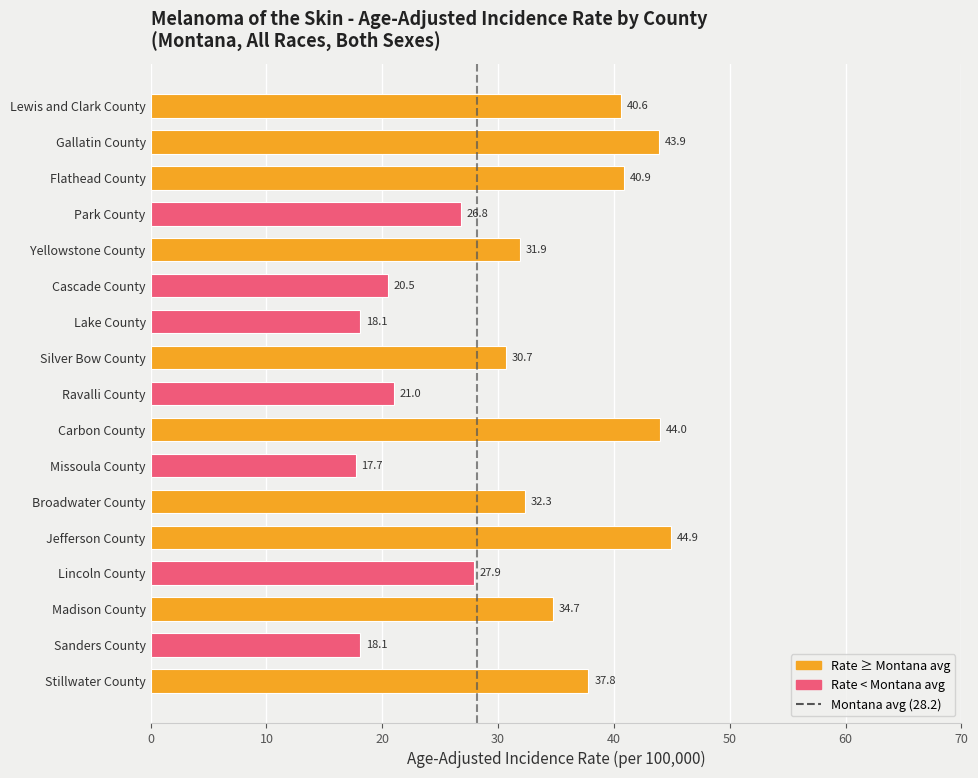

How many series are shown in this chart?

1